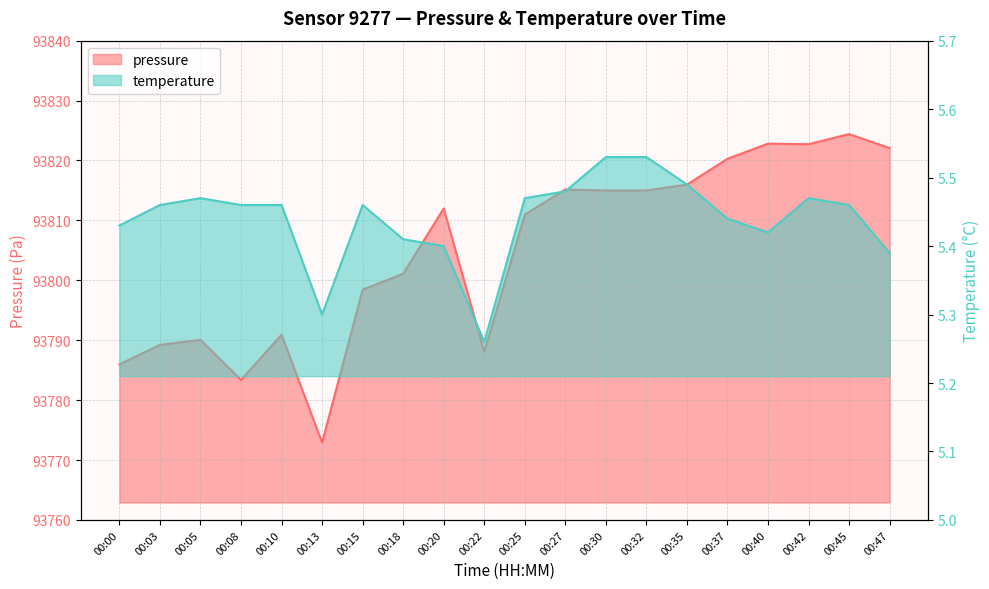

Reading left to right, what are all the values shown in this chart?

pressure: 93786.0	93789.2	93790.1	93783.4	93790.9	93772.9	93798.4	93801.1	93812.0	93788.1	93811.0	93815.2	93815.0	93815.0	93816.0	93820.3	93822.8	93822.7	93824.4	93822.1
temperature: 5.4	5.5	5.5	5.5	5.5	5.3	5.5	5.4	5.4	5.3	5.5	5.5	5.5	5.5	5.5	5.4	5.4	5.5	5.5	5.4